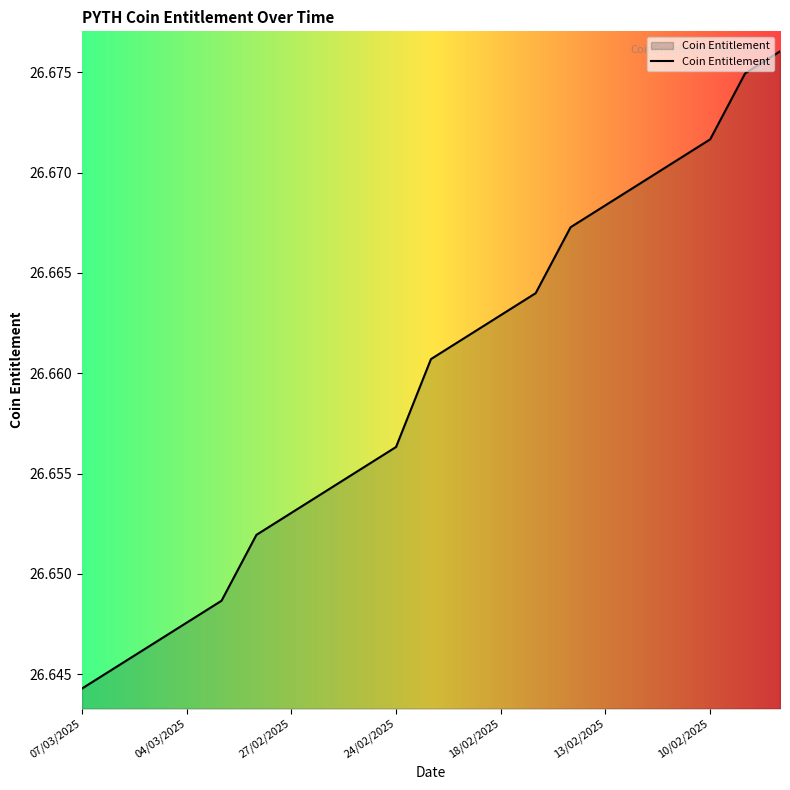

How many lines are shown in the chart?

1